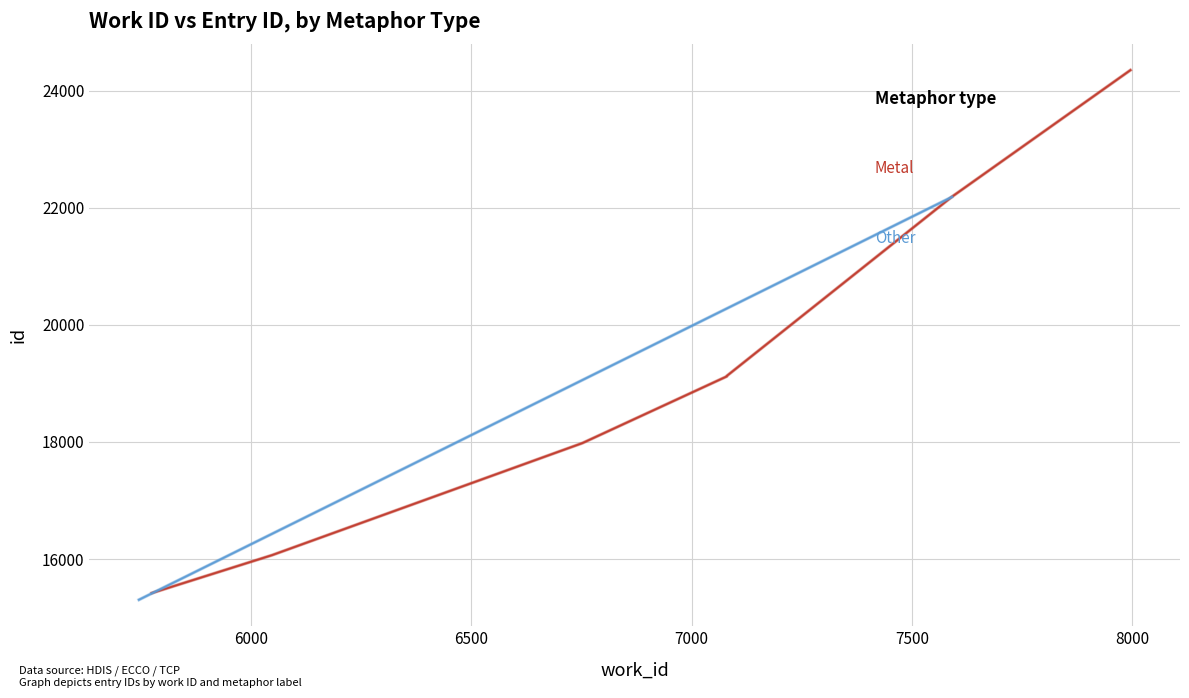

Count the number of values greater than 19127.

3